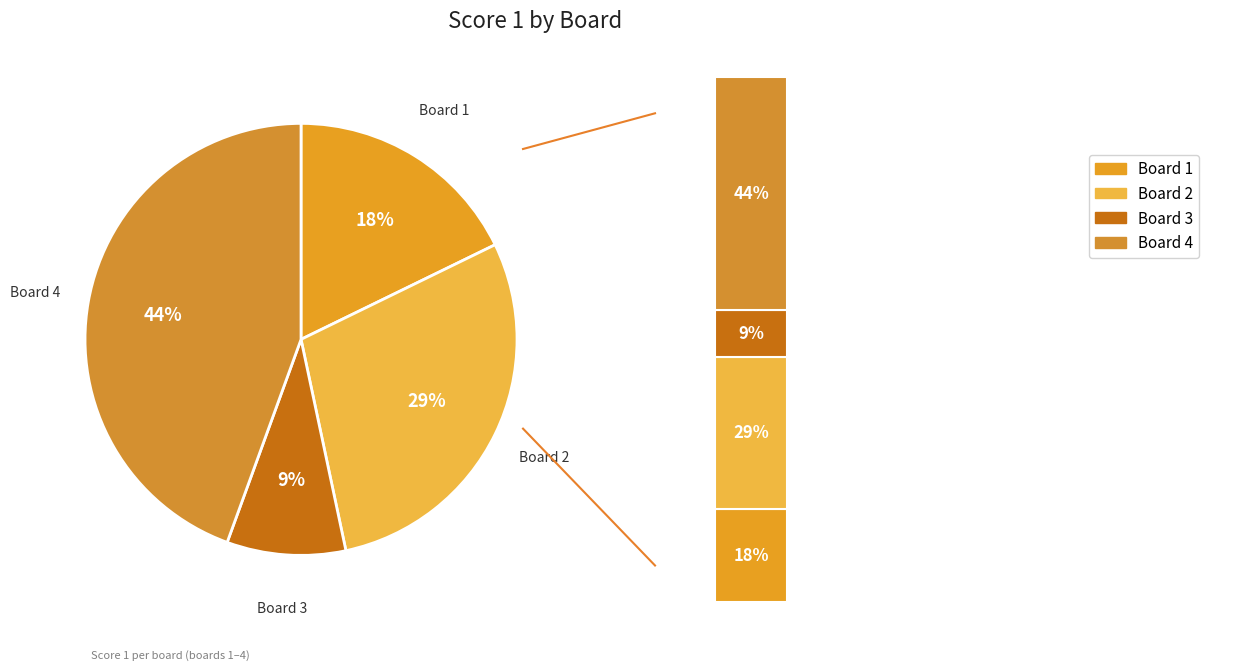

Is it true that Board 4 is 58% of the pie?

False